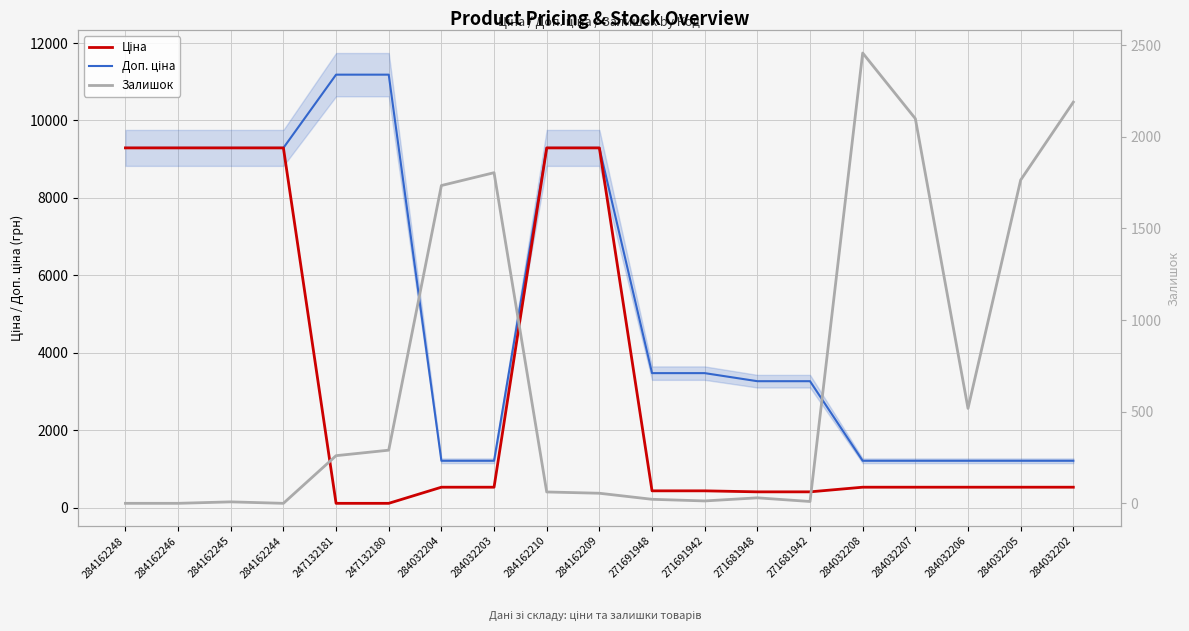

Read the Ціна value at 284032208.

528.2